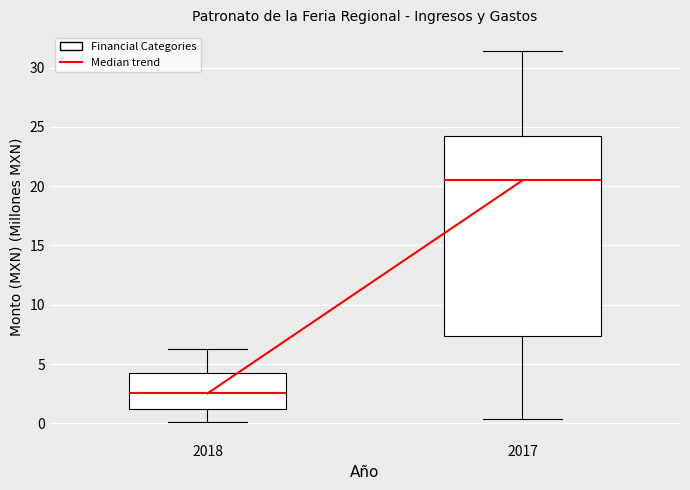

Reading left to right, read every box against the y-axis: the position of its median line, the range the box covers, and the ends of its whiskers. The values are not printed on the chart, so give them approximately, as read against the axis.

2018: median 2.5, box 1.0 to 4.5, whiskers 0.0 to 6.0
2017: median 20.5, box 7.5 to 24.5, whiskers 0.5 to 31.5